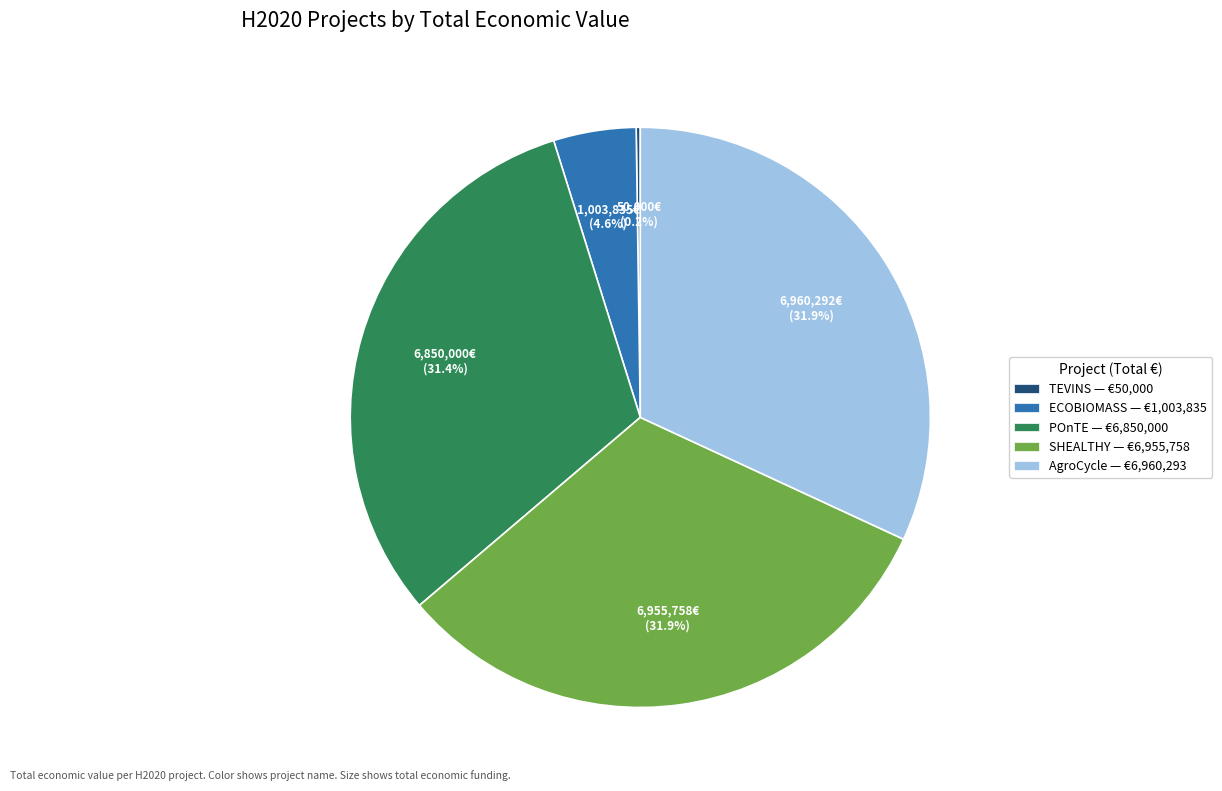

What is the total percentage of SHEALTHY and ECOBIOMASS?

36.5%